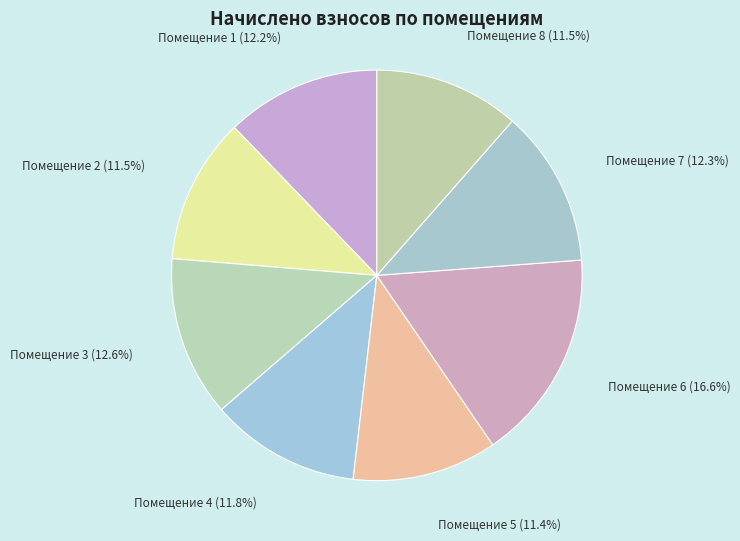

Is there a majority slice in this chart?

No